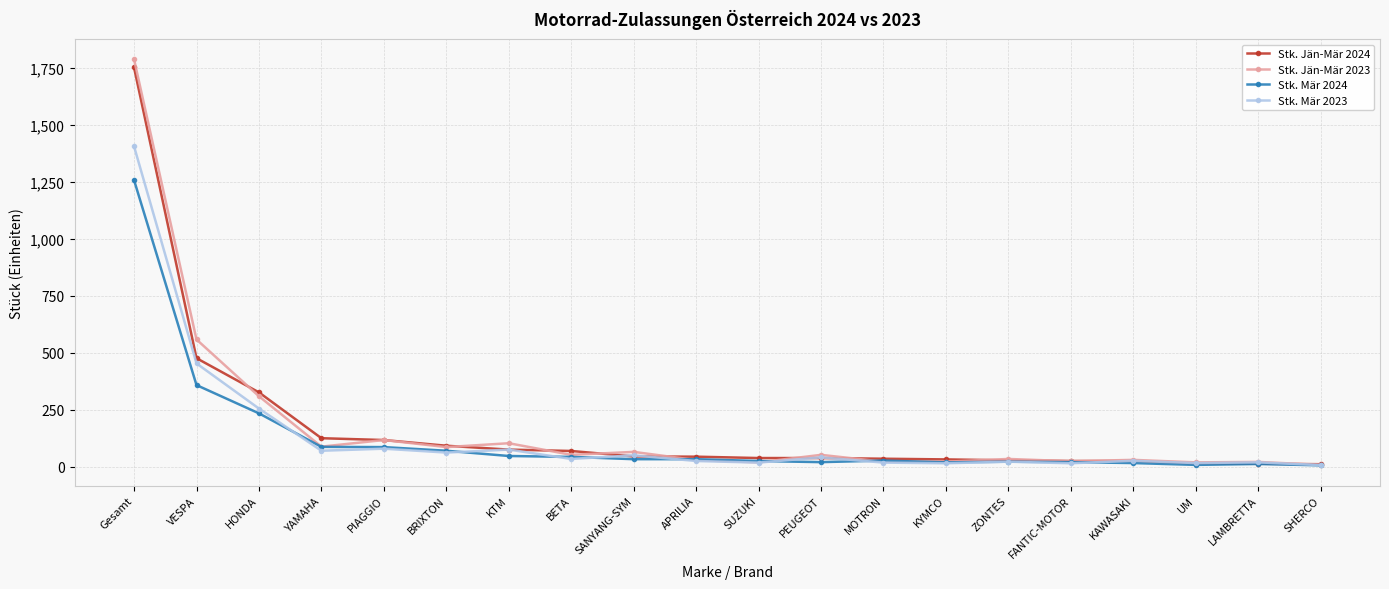

Is the value of Stk. Mär 2023 at KAWASAKI greater than the value of Stk. Mär 2024 at HONDA?

No